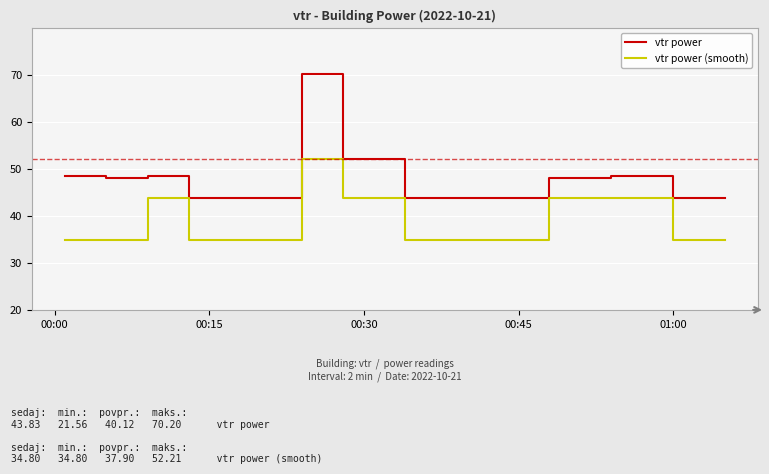

What is the smallest value displayed?

34.8